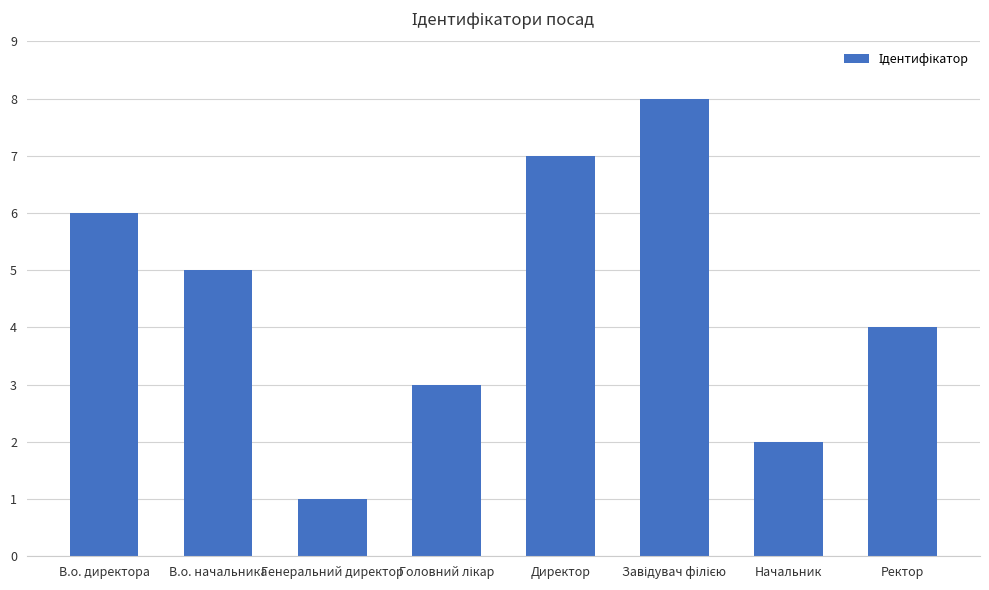

True or false: the data shows 2 at Начальник.

True